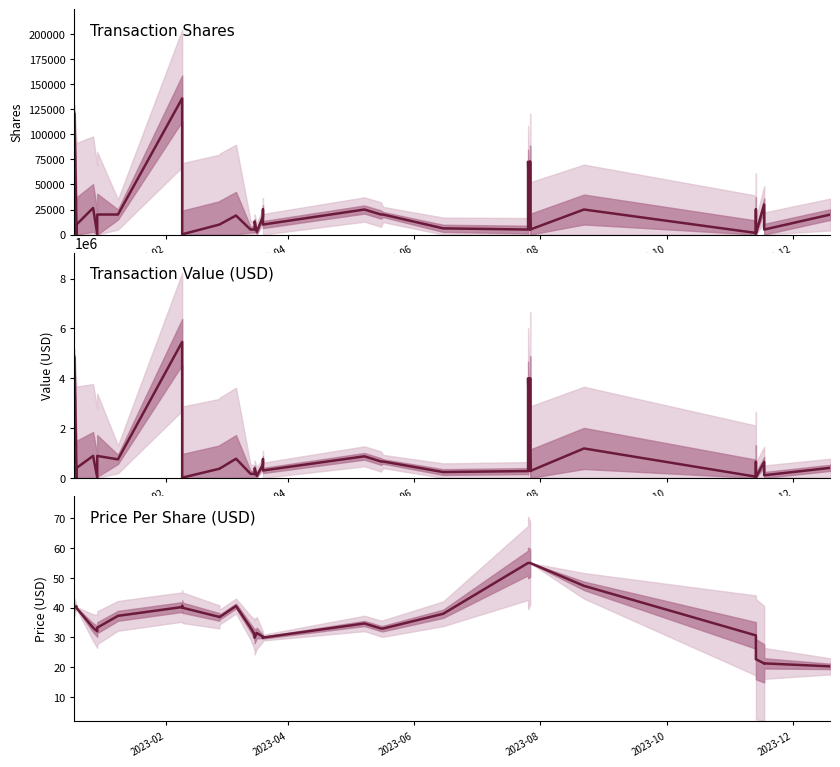

Which series has the largest total across all categories?

Transaction Value (USD)